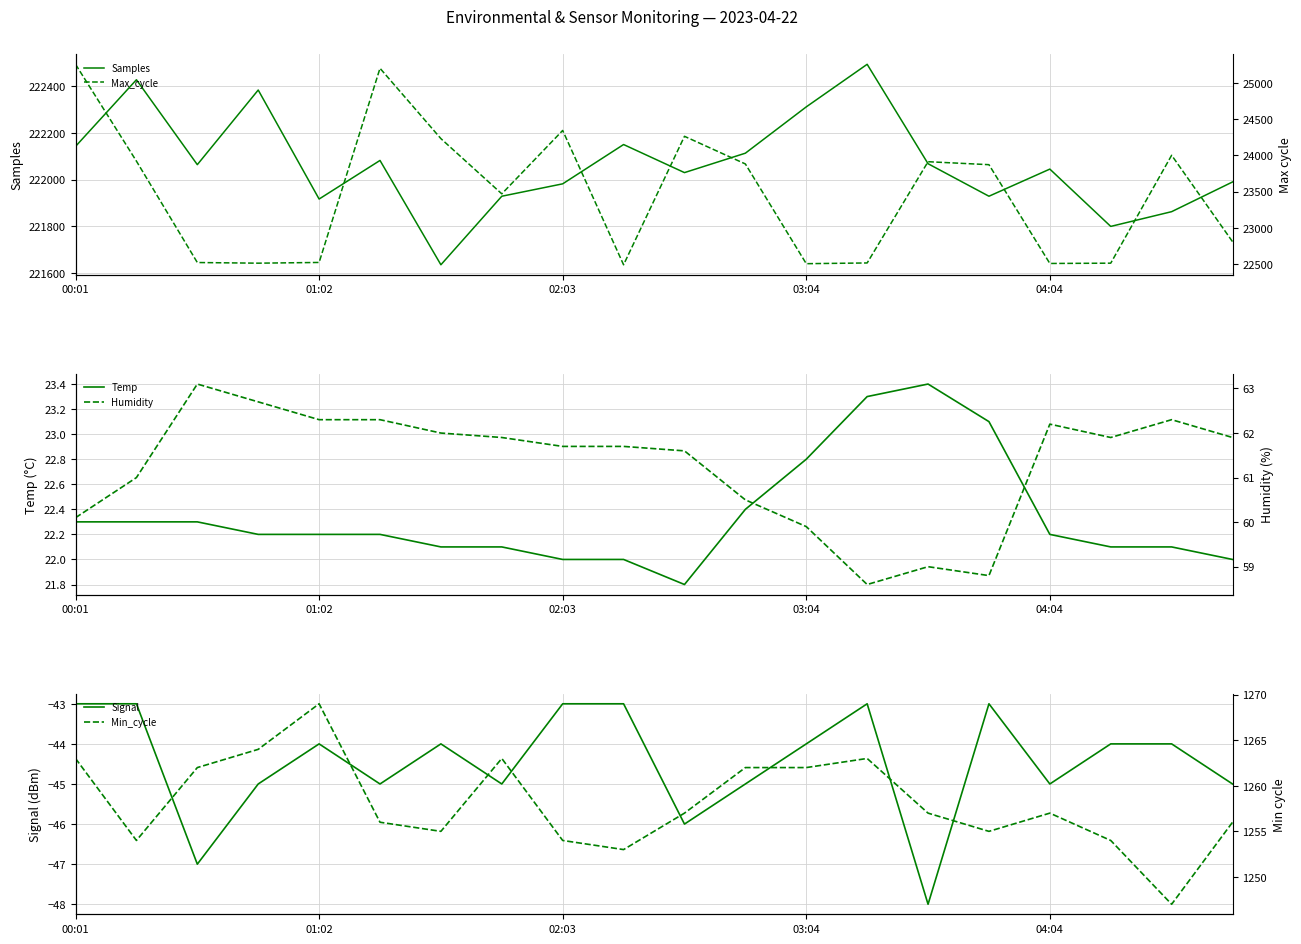

What is the value of the Min_cycle point at the 20th from the left?

1256.0